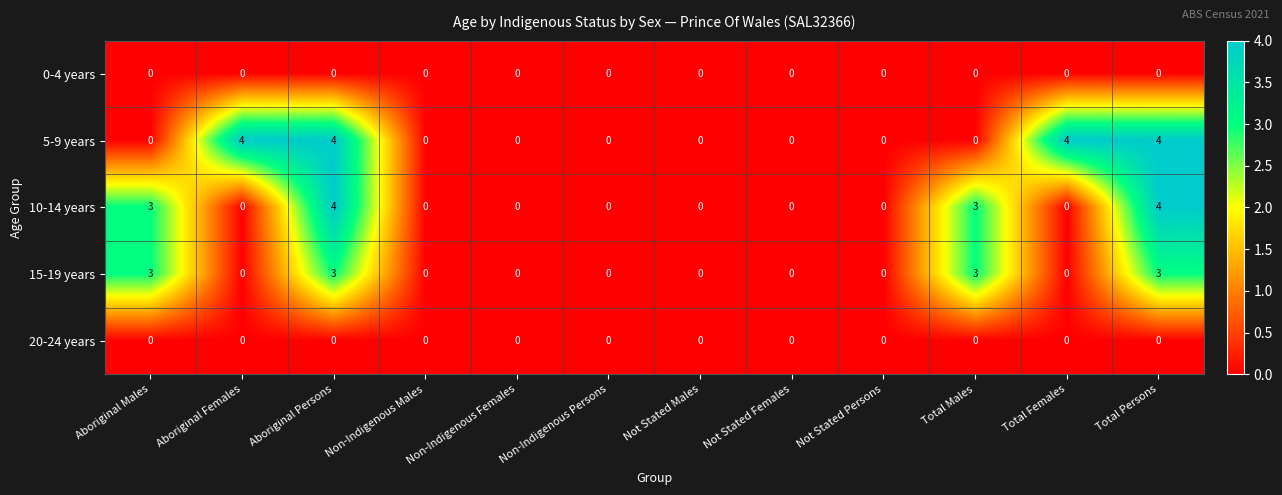

What is the greatest value displayed?

4